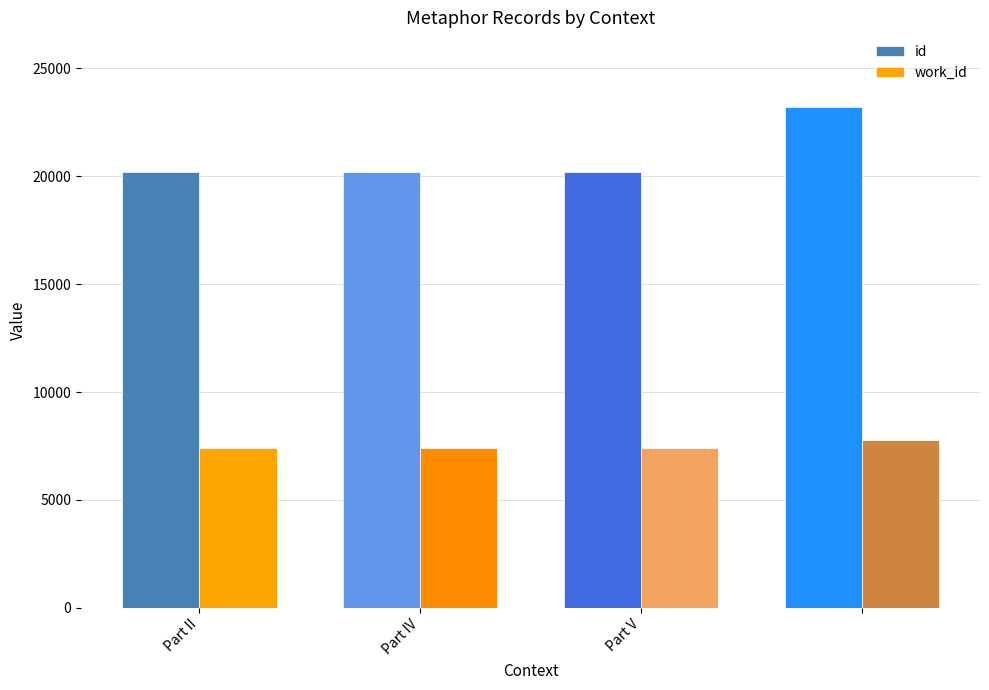

Which series has the largest total across all categories?

id